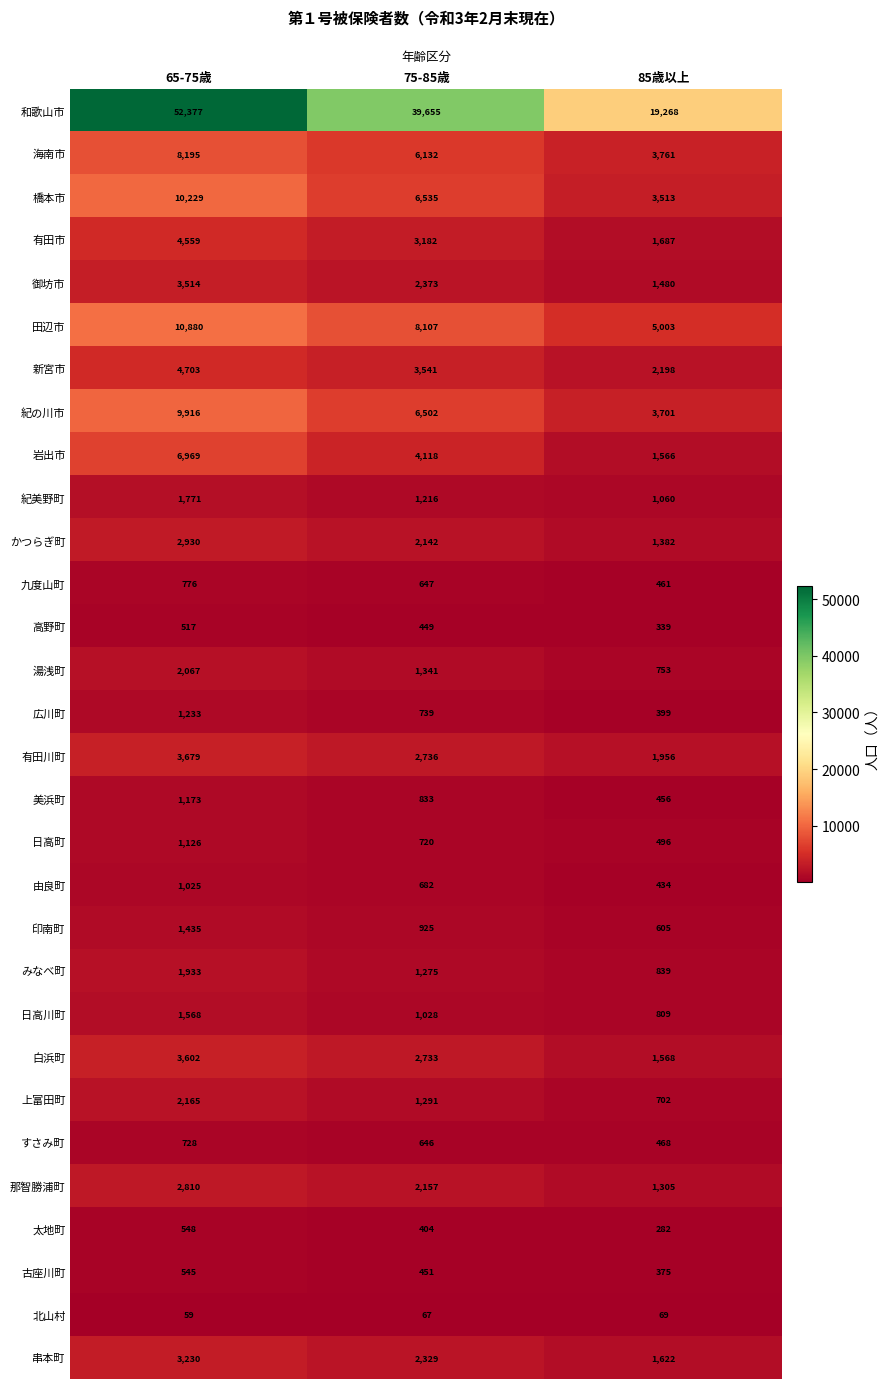

At 75-85歳, list the series in order from smallest to largest.

北山村, 太地町, 高野町, 古座川町, すさみ町, 九度山町, 由良町, 日高町, 広川町, 美浜町, 印南町, 日高川町, 紀美野町, みなべ町, 上富田町, 湯浅町, かつらぎ町, 那智勝浦町, 串本町, 御坊市, 白浜町, 有田川町, 有田市, 新宮市, 岩出市, 海南市, 紀の川市, 橋本市, 田辺市, 和歌山市